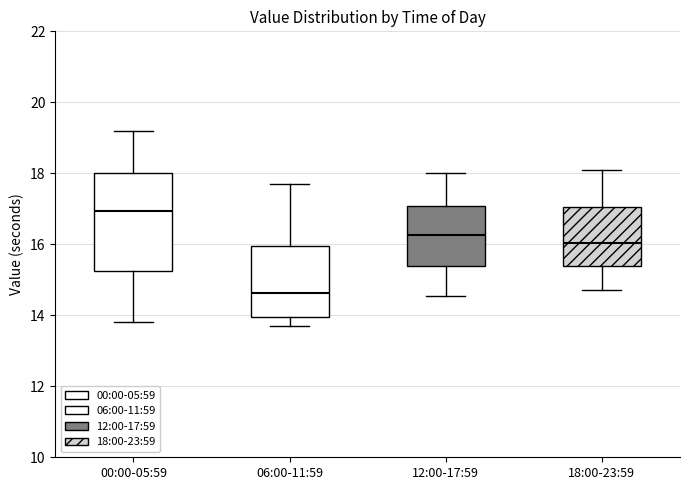

Where is the upper edge of the box for 18:00-23:59 on the y-axis? The values are not printed on the chart, so give them approximately, as read against the axis.

17.0